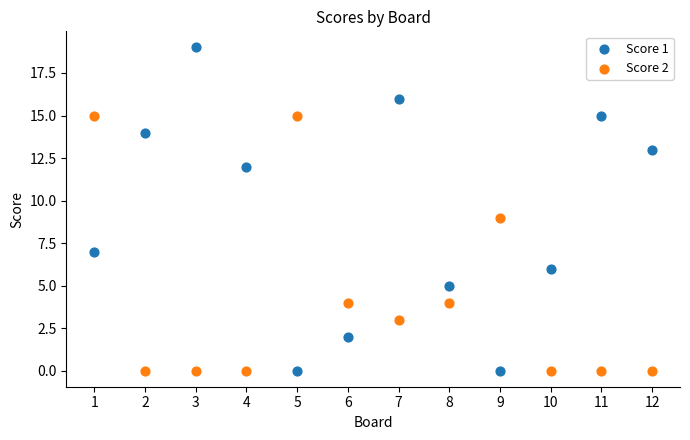

Which series contains the highest Y value?

Score 1